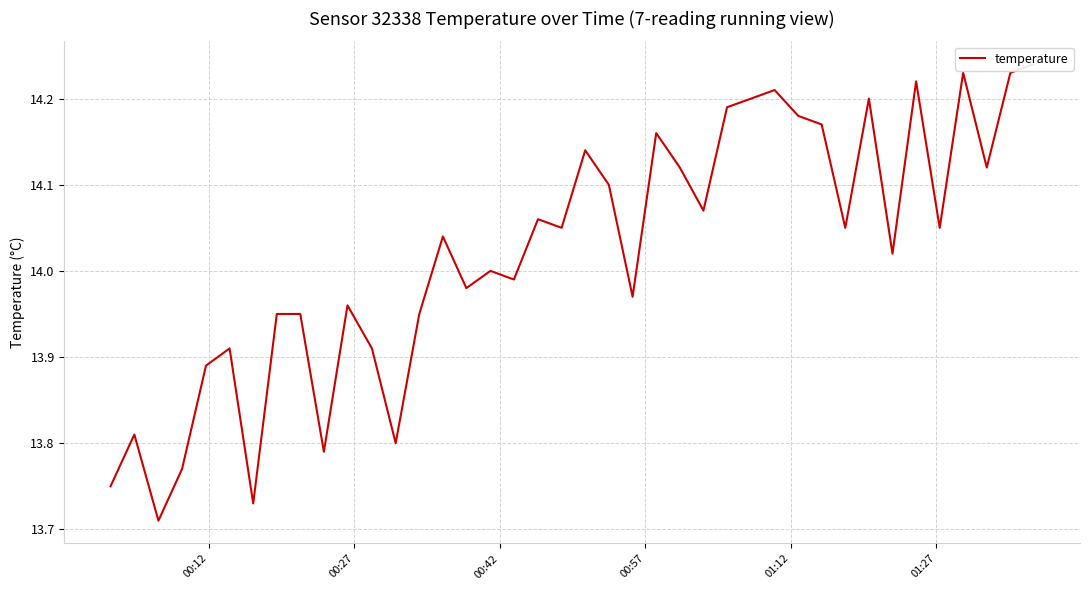

Is this an area chart (filled region under the line)?

No